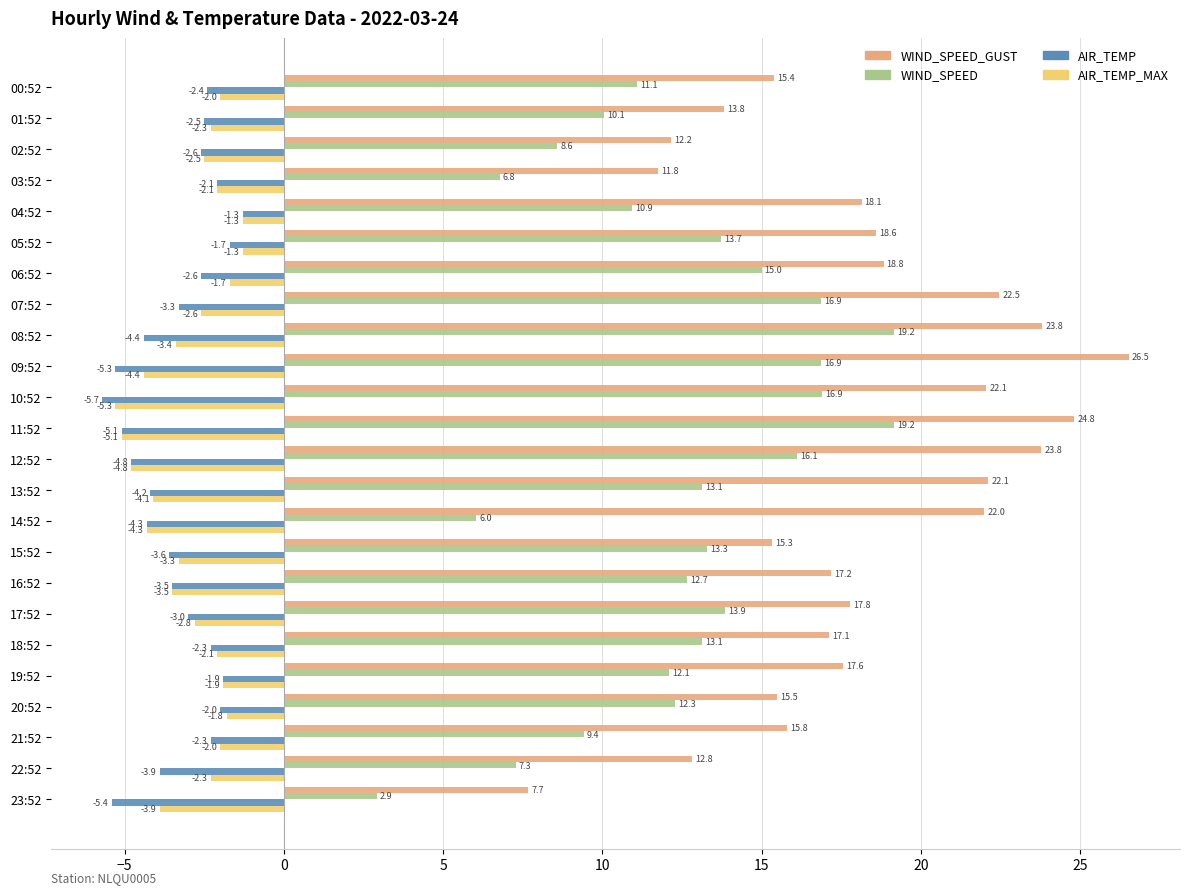

At how many categories does at least one series exceed 12?

22